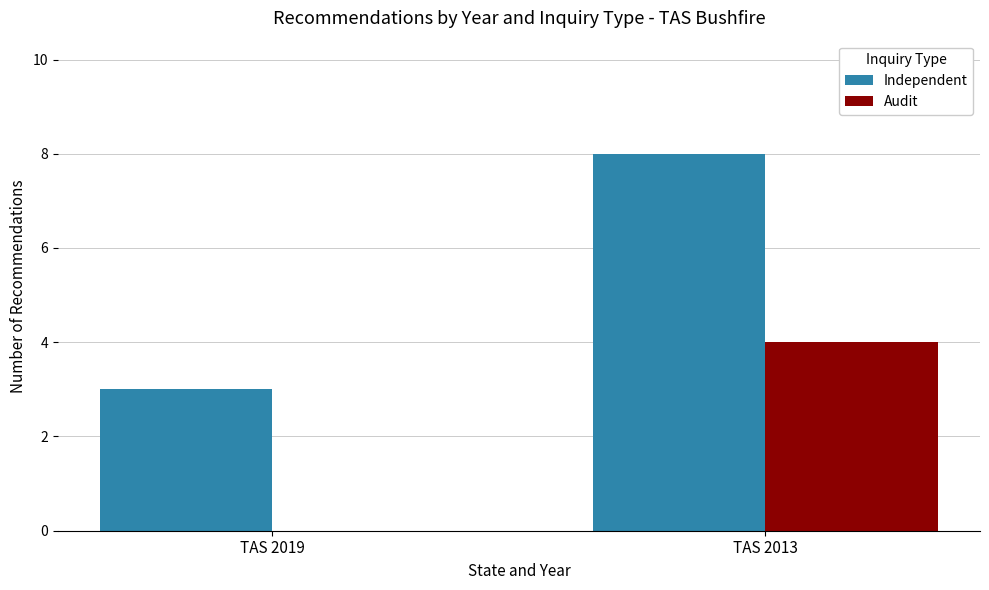

Are the bars grouped side by side (vs. stacked)?

Yes